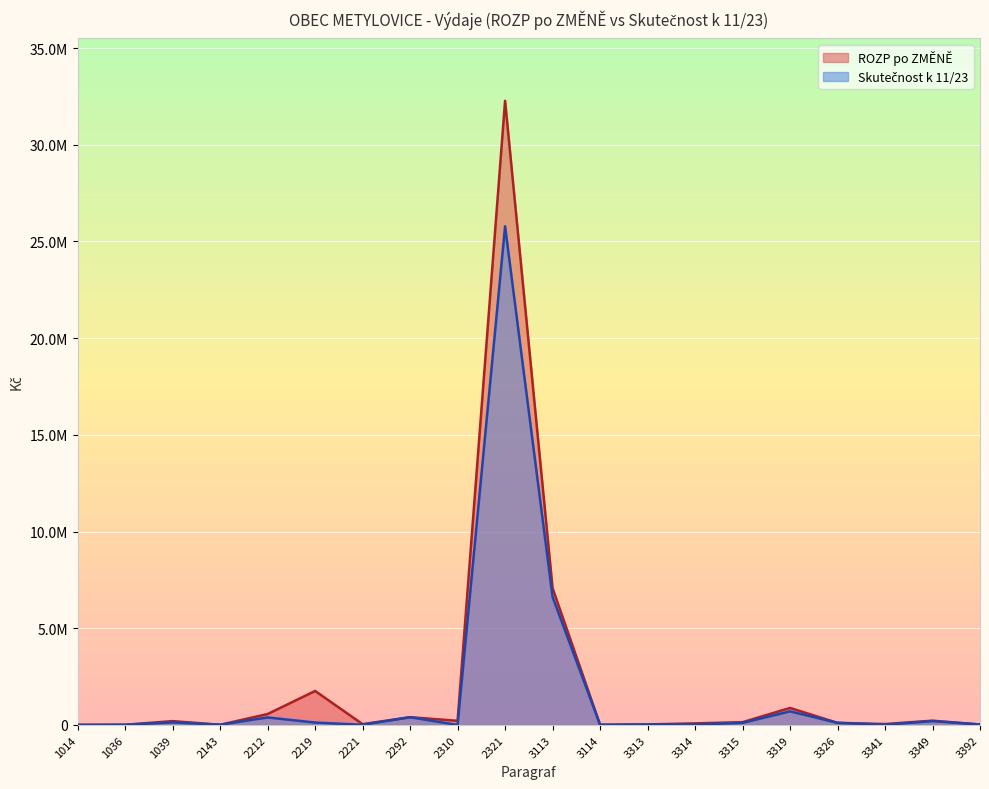

True or false: Skutečnost k 11/23 has a value of 2871.3 at 2221.

False